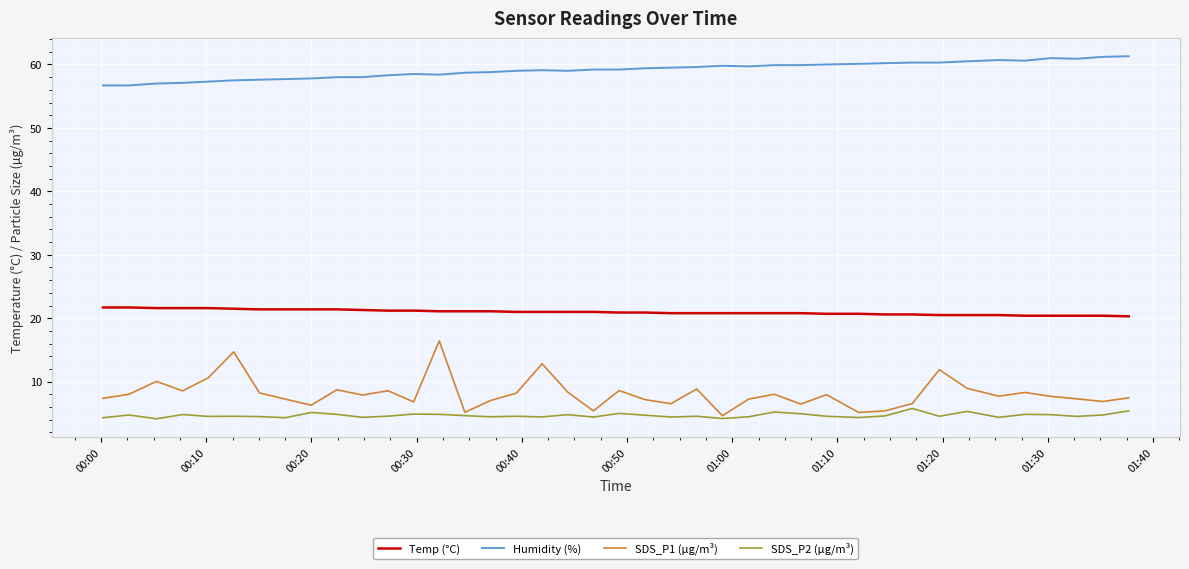

Which series has the largest total across all categories?

Humidity (%)